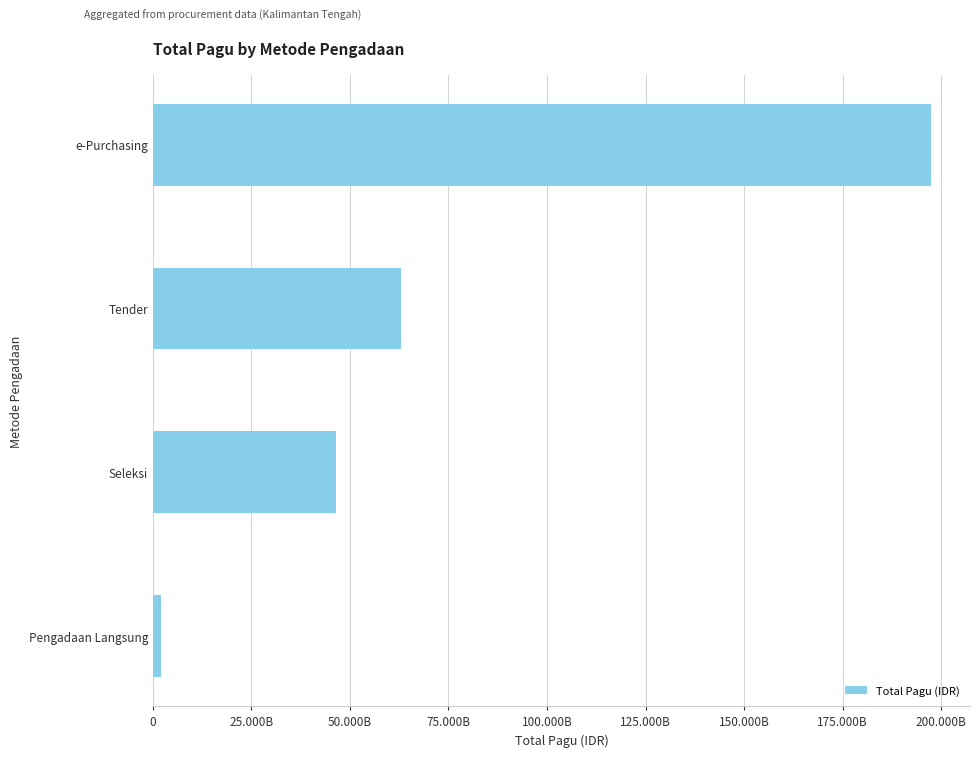

List the labels in order of value, largest first.

e-Purchasing, Tender, Seleksi, Pengadaan Langsung